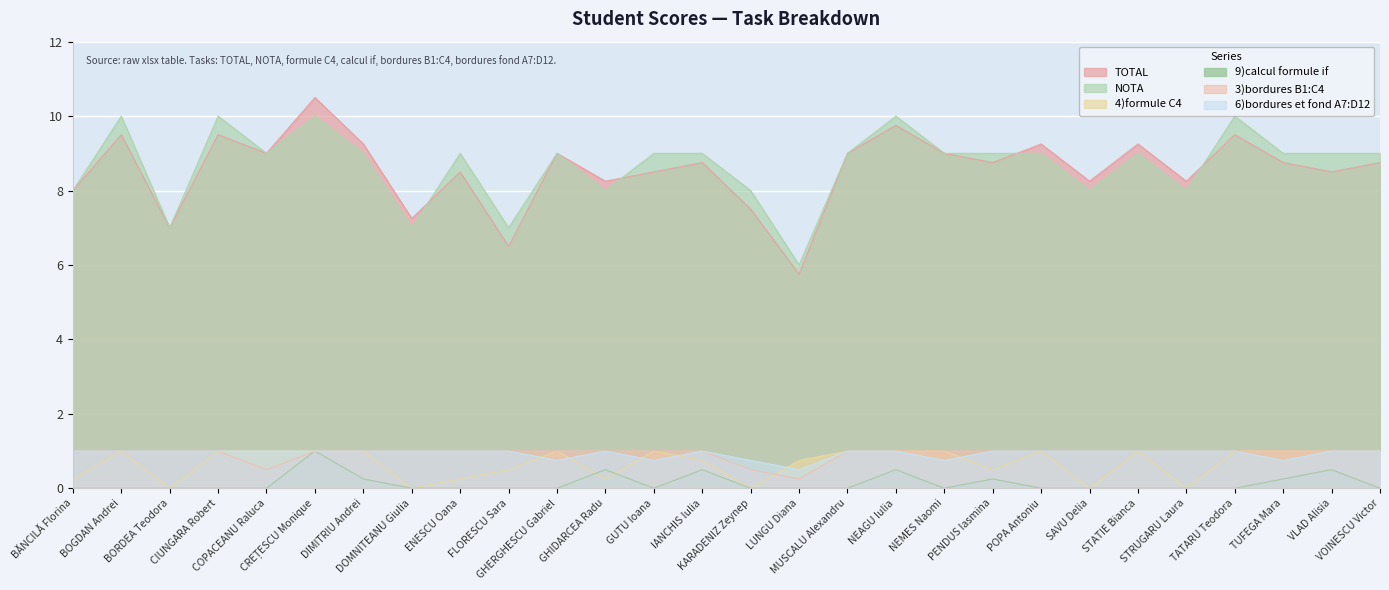

How many lines are shown in the chart?

6